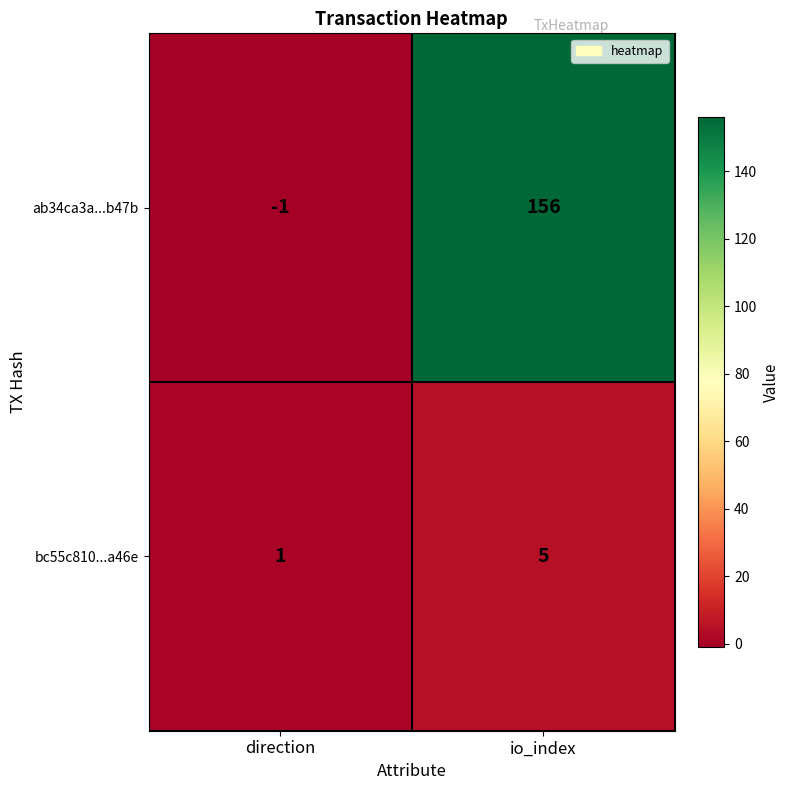

The value of bc55c810...a46e at direction is 1. True or false?

True